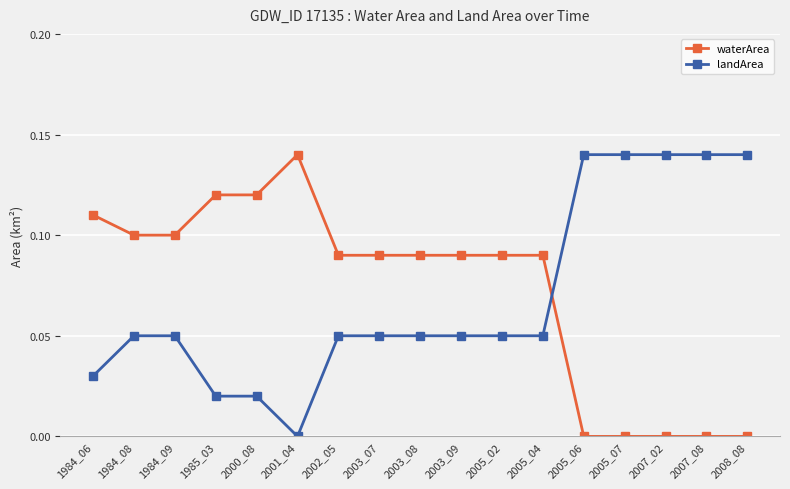

The waterArea series shows 0.1 at 2007_02. True or false?

False